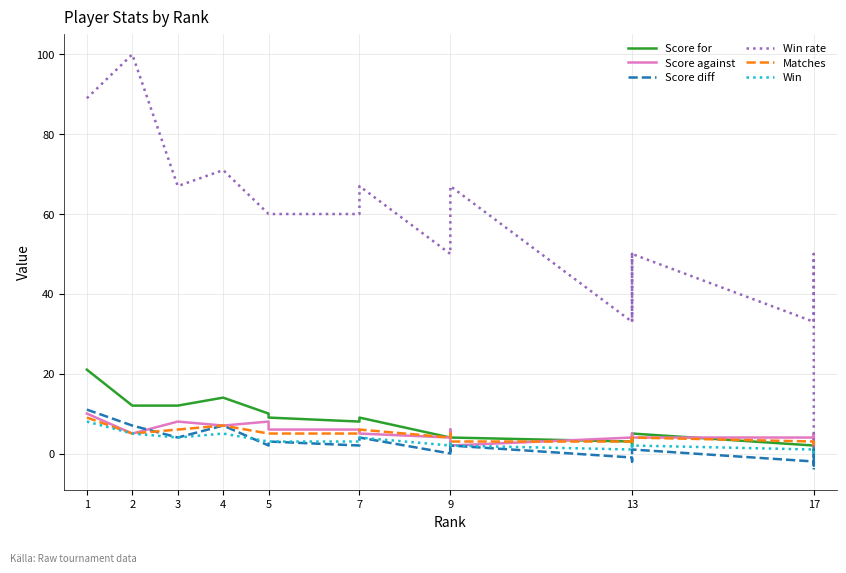

The value of Matches at 9 is 7. True or false?

False